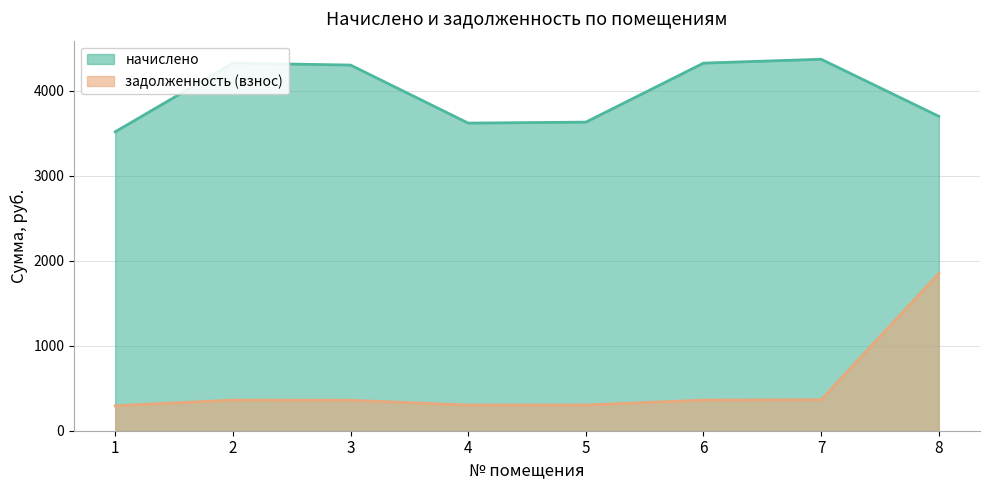

At which label does начислено reach its minimum?

1